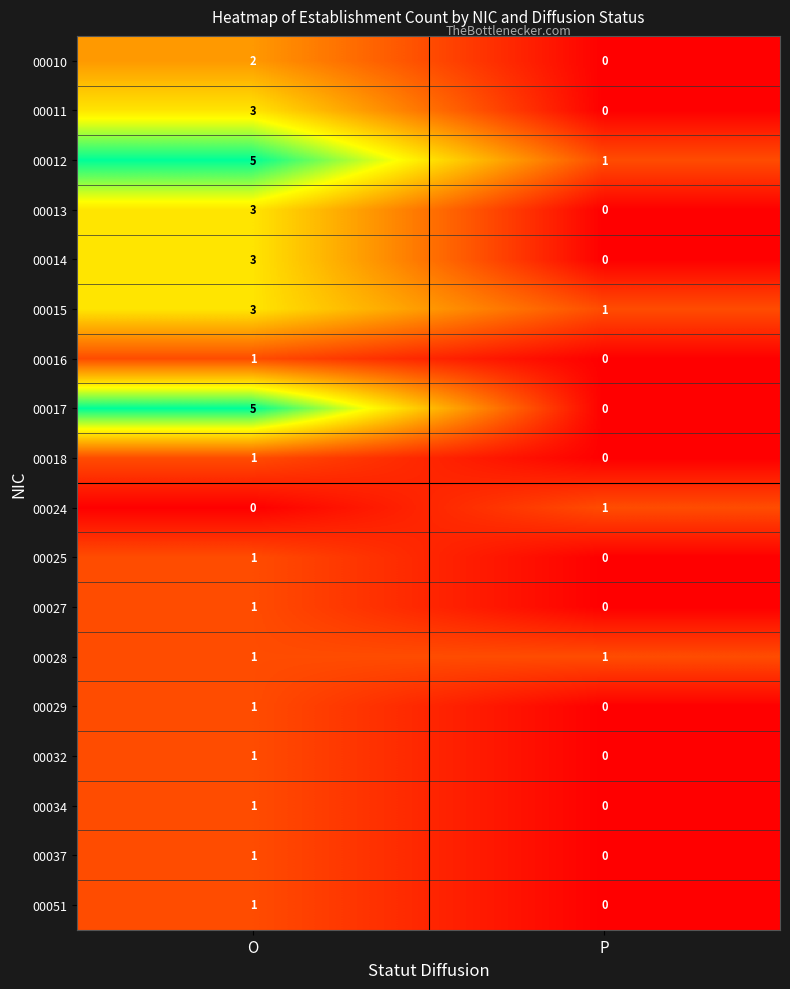

Is it true that 00016 equals 1 at O?

True